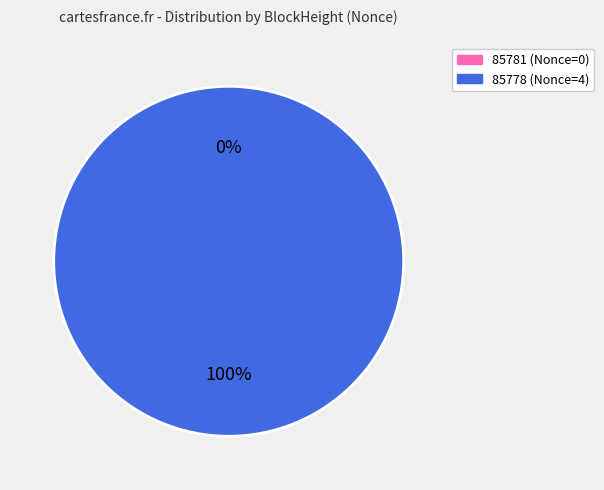

Count the number of slices in the pie.

2